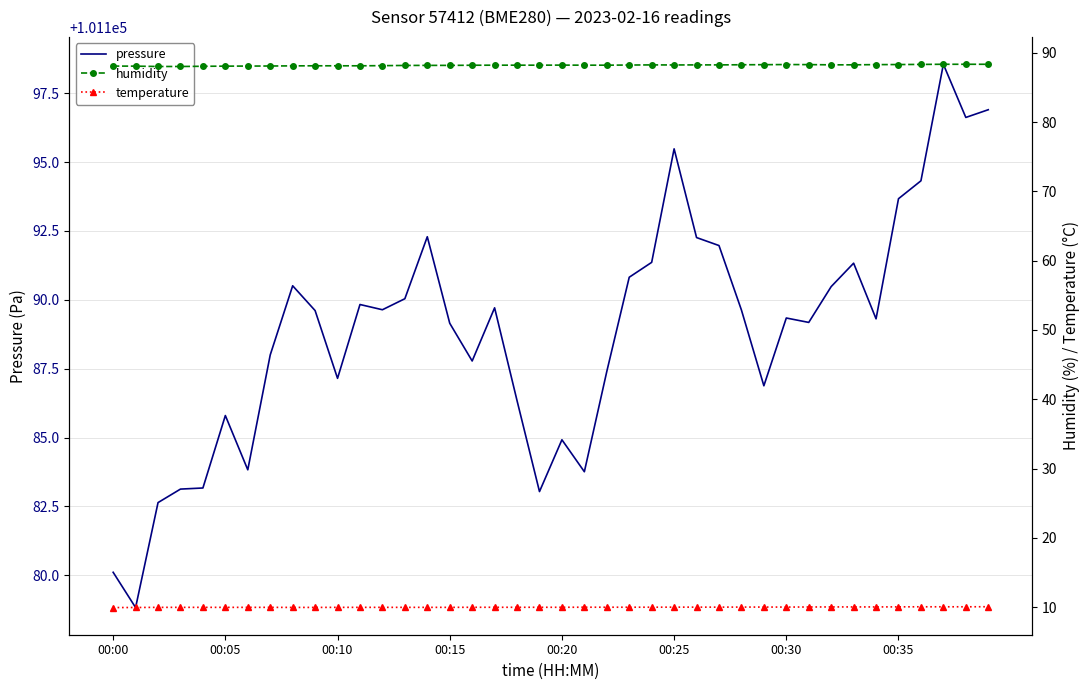

True or false: humidity and temperature cross at least once.

False